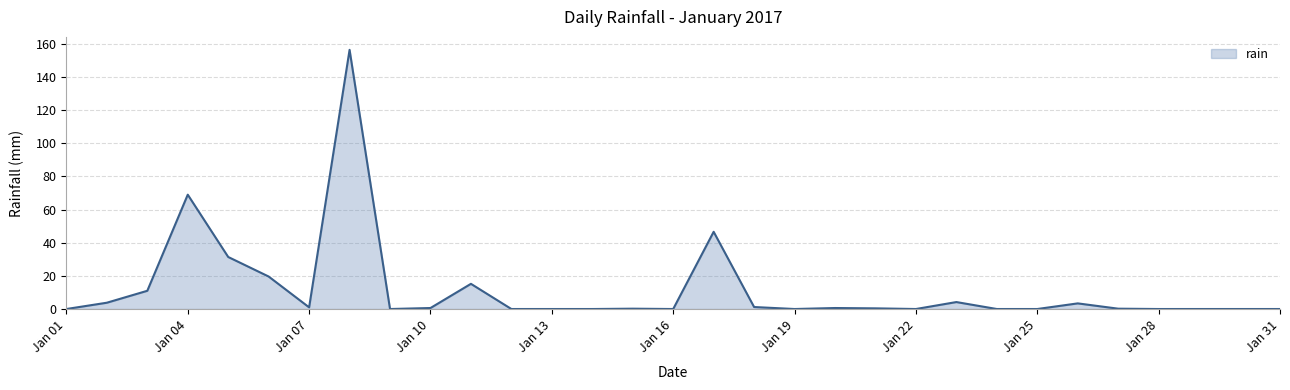

What is the maximum value shown in the chart?

156.4